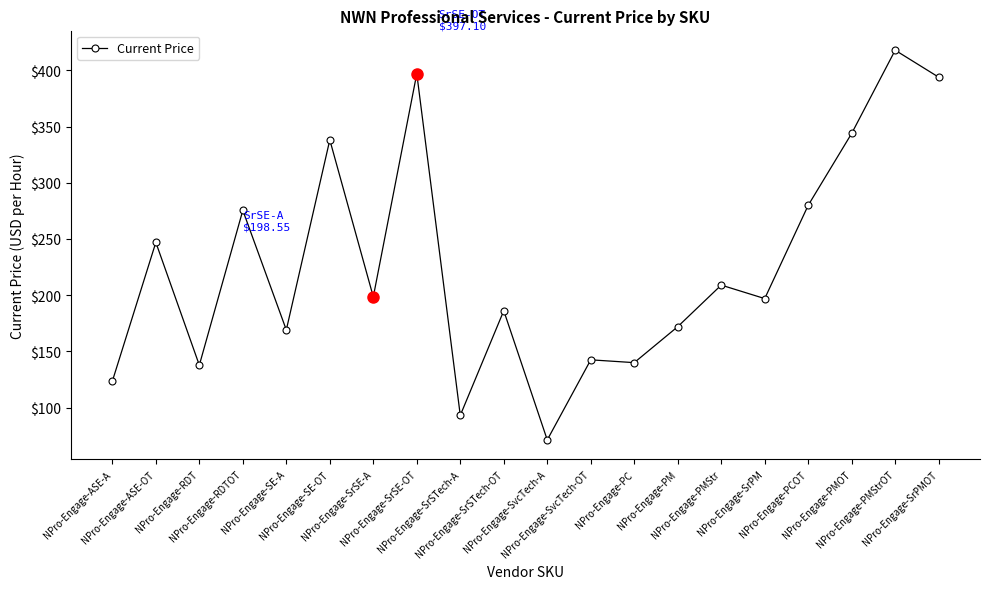

What is the value of the 12th point from the left?

142.5